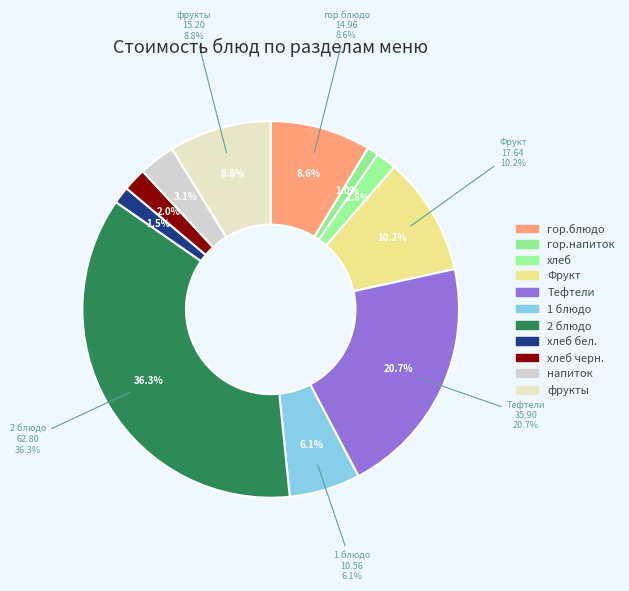

To the nearest percent, what is the difference between the хлеб черн. and гор.блюдо slice percentages?

7%